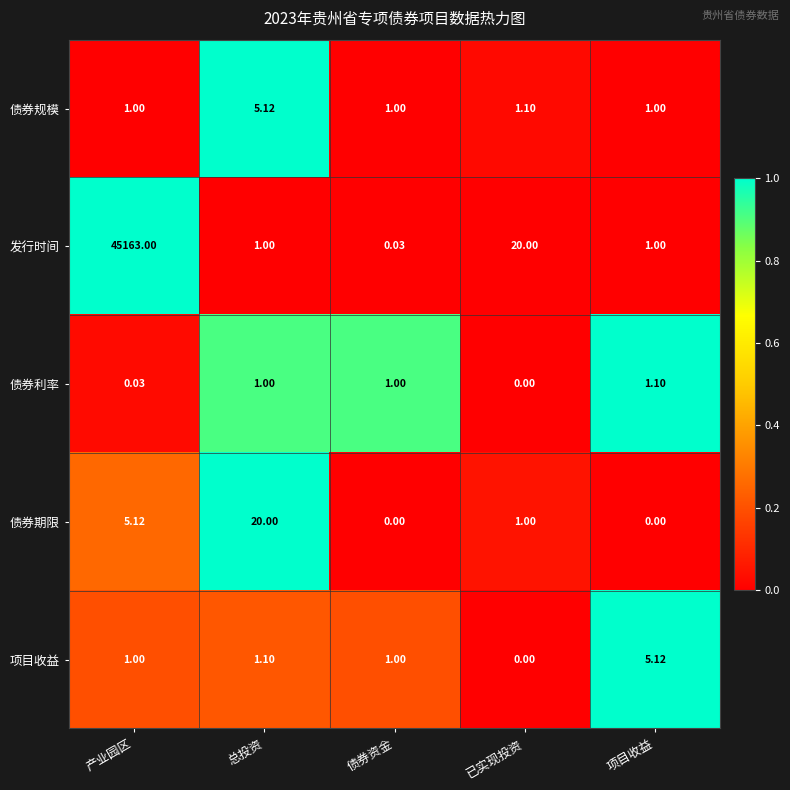

What is the spread (max minus min) of values at 产业园区?

45163.0